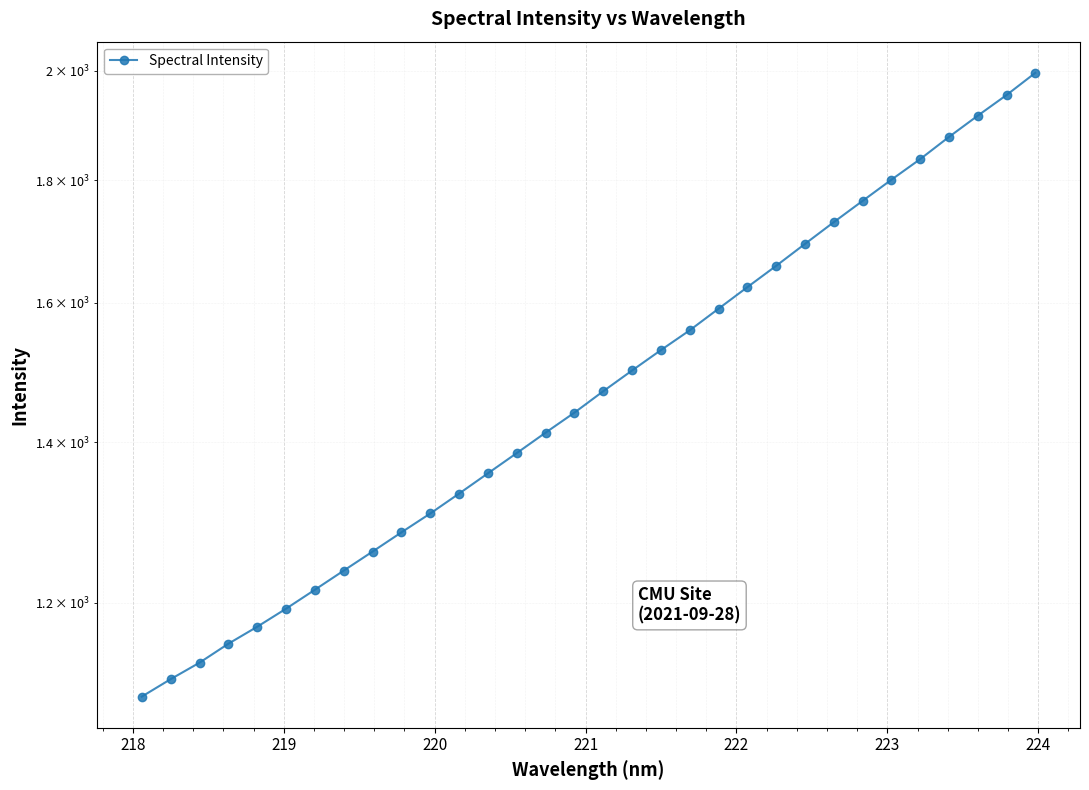

What is the difference between the maximum and minimum values?

899.1